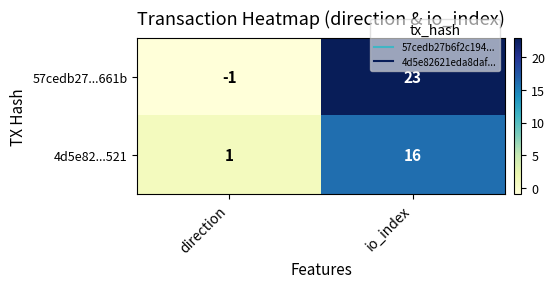

What is the average value of the 57cedb27...661b series?

11